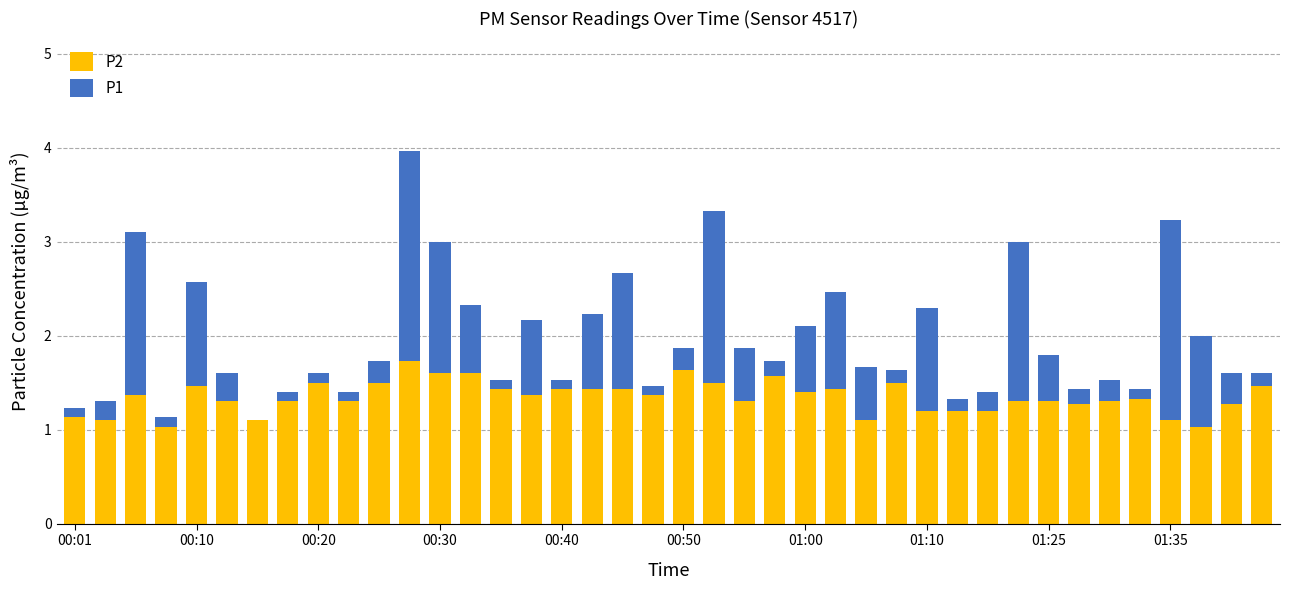

What is the sum of all P2 values?

53.9